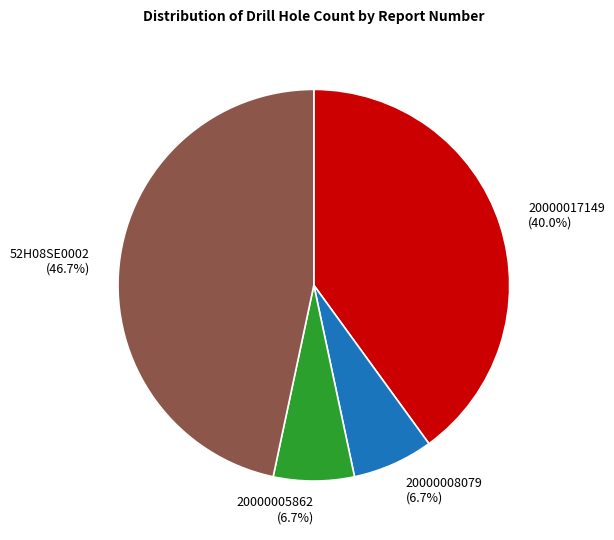

What is the largest slice in the pie chart?

52H08SE0002